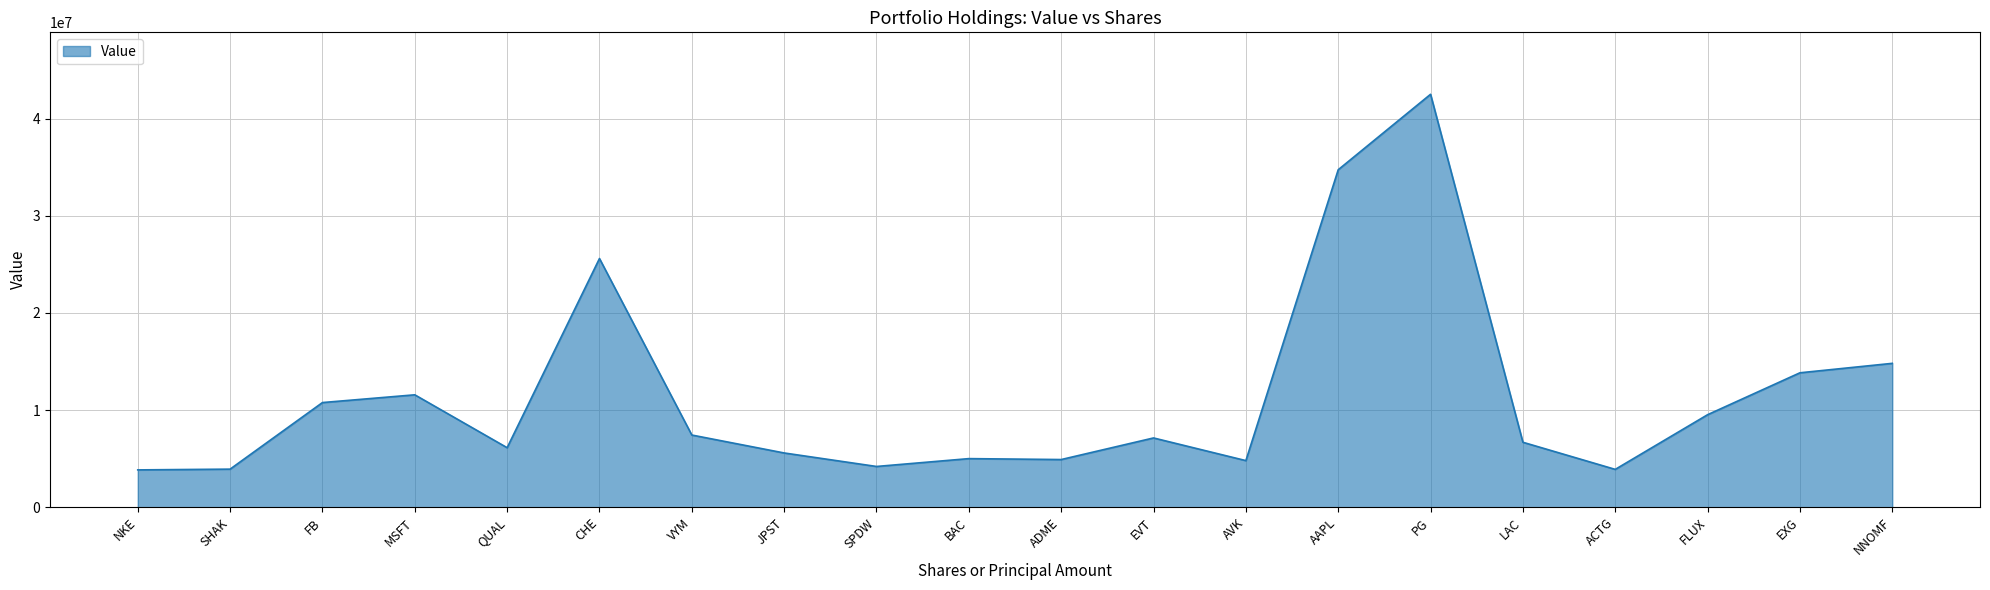

What is the difference between the values at QUAL and FLUX?

3395000